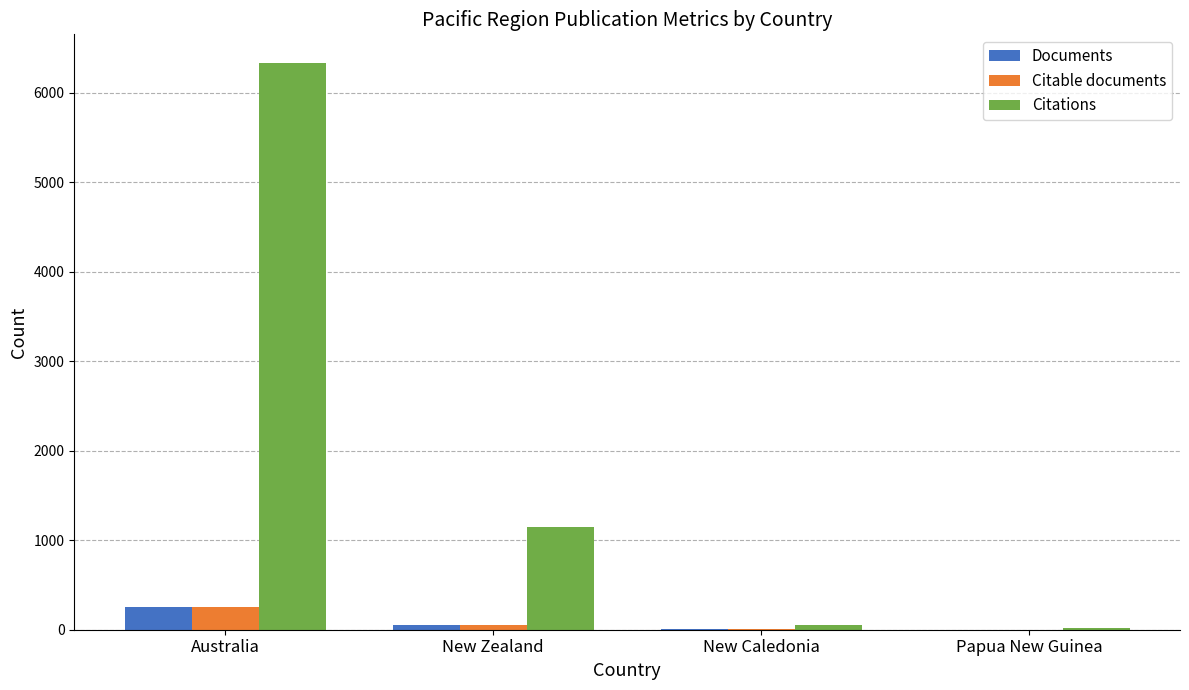

Where does the Documents series first go above 58?

Australia